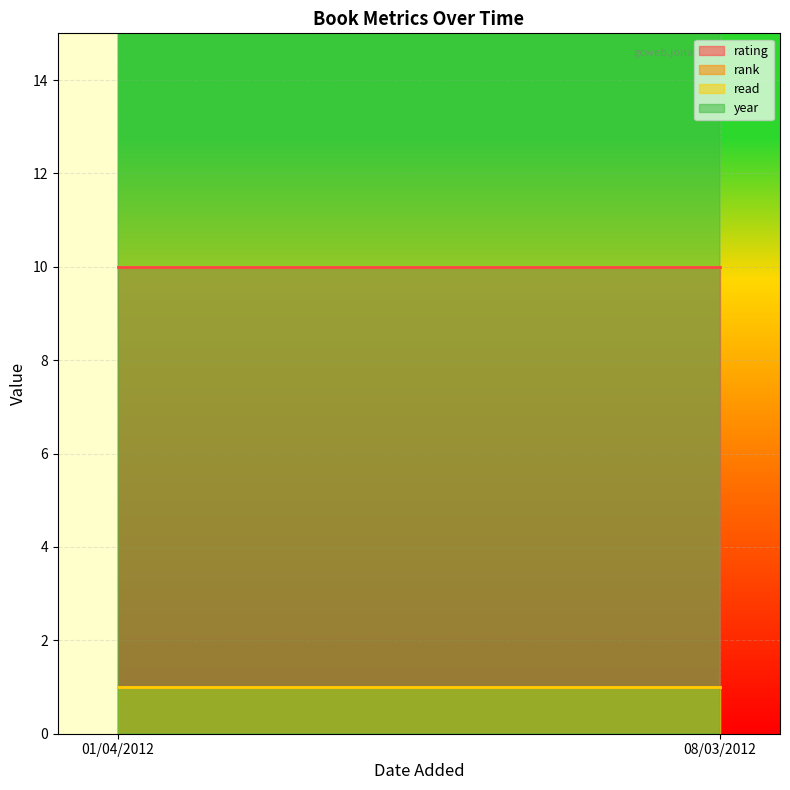

Where is year nearest to the value 2011?

08/03/2012